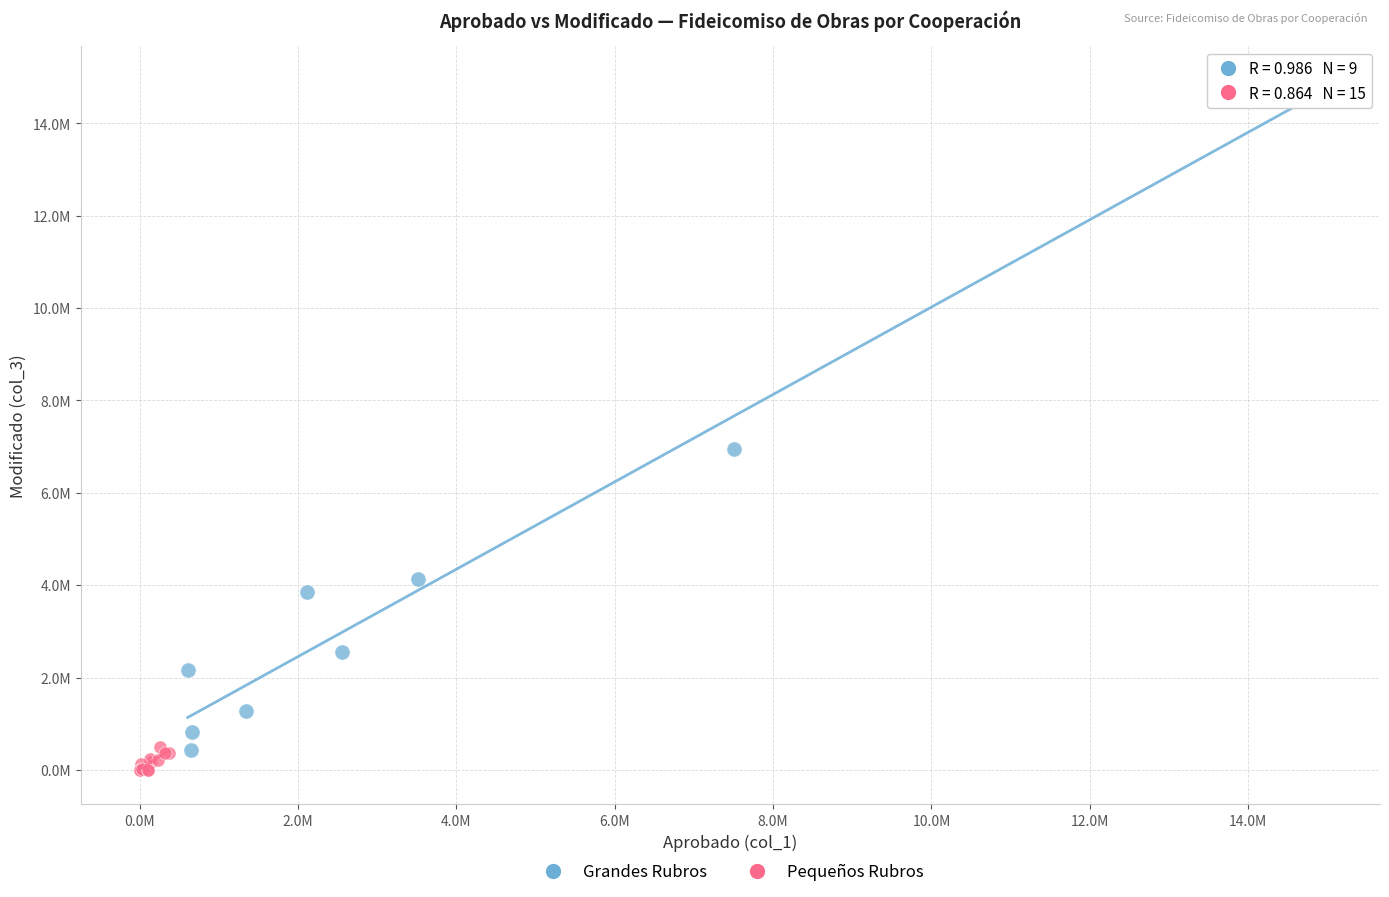

What are all the series names shown in the legend?

Grandes Rubros, Pequeños Rubros